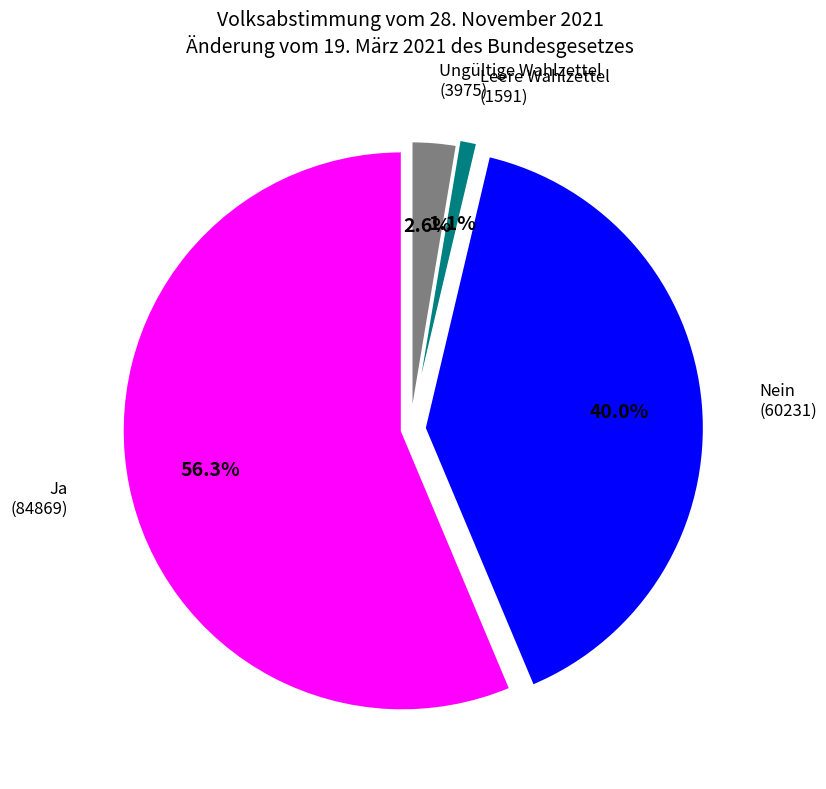

To the nearest percent, what is the combined percentage of Ja and Leere Wahlzettel?

57%